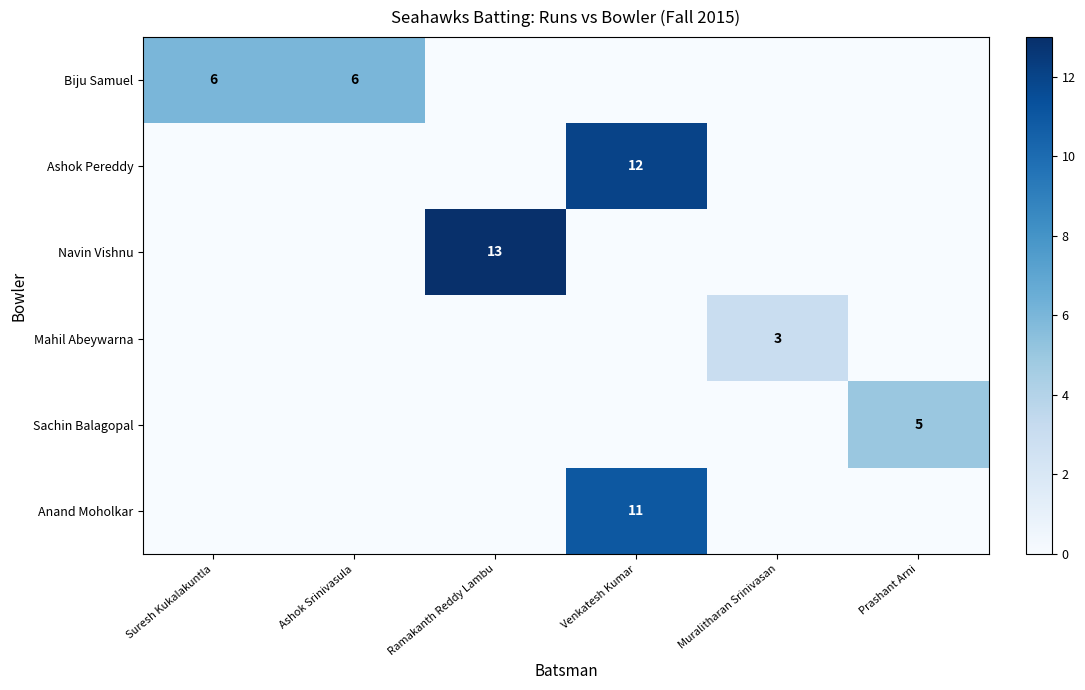

Count the number of data series in this chart.

6